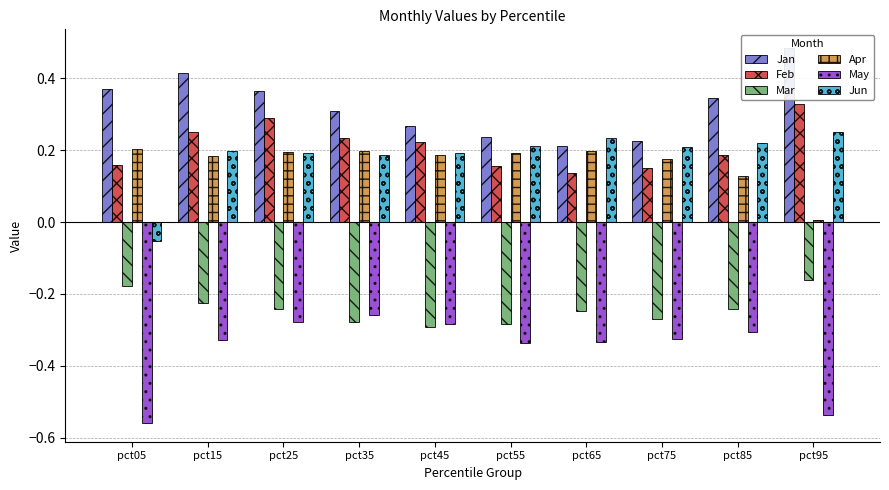

How many distinct data groups are displayed?

6